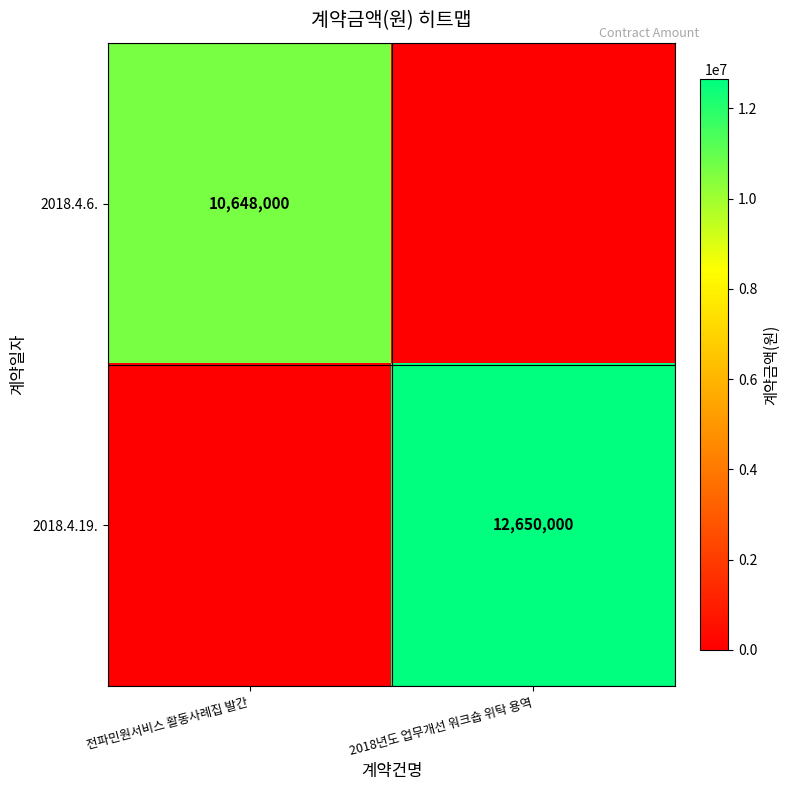

Is it true that 2018.4.6. equals 5926722 at 전파민원서비스 활동사례집 발간?

False